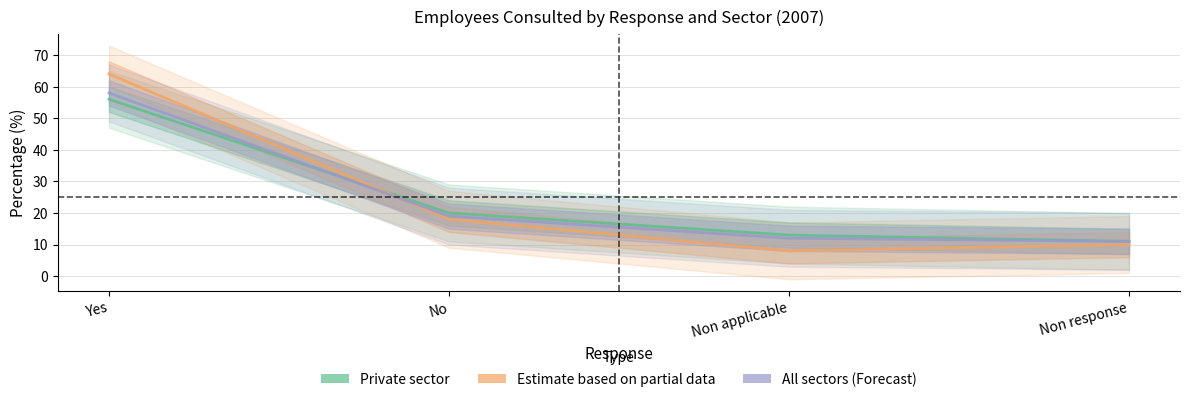

How many intersections are there between Public sector and All sectors?

1